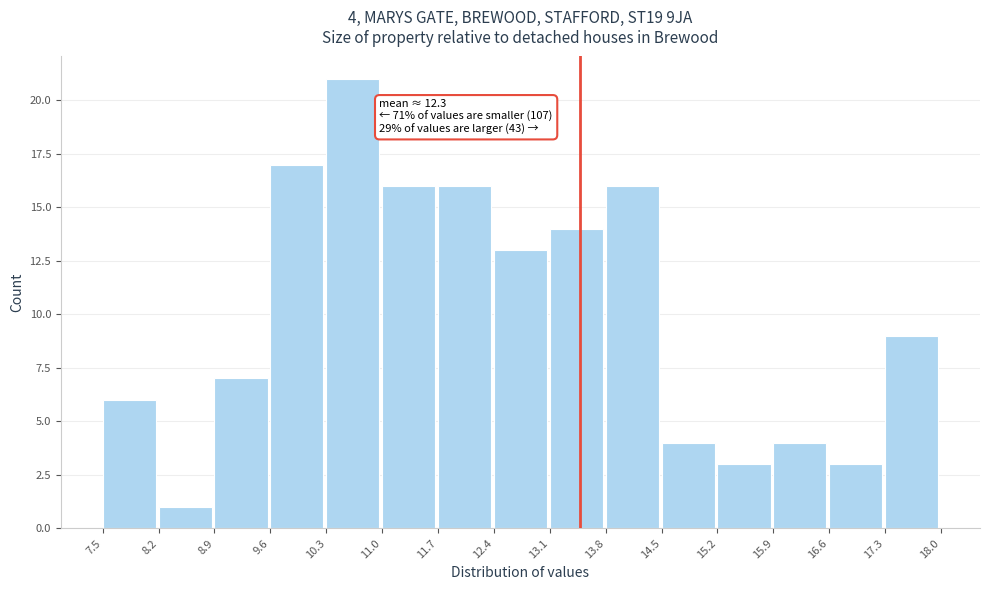

Over which range of the x-axis is the bar tallest?

10.3 to 11.0